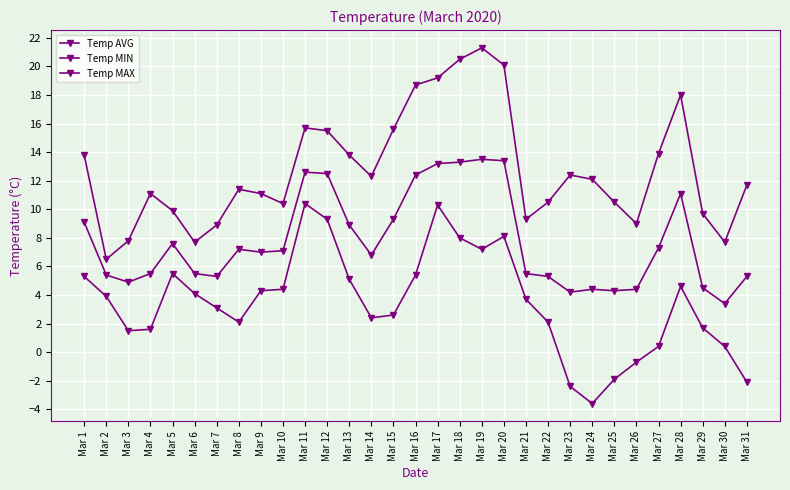

Rank the series by their average value, from highest to lowest.

Temp MAX, Temp AVG, Temp MIN